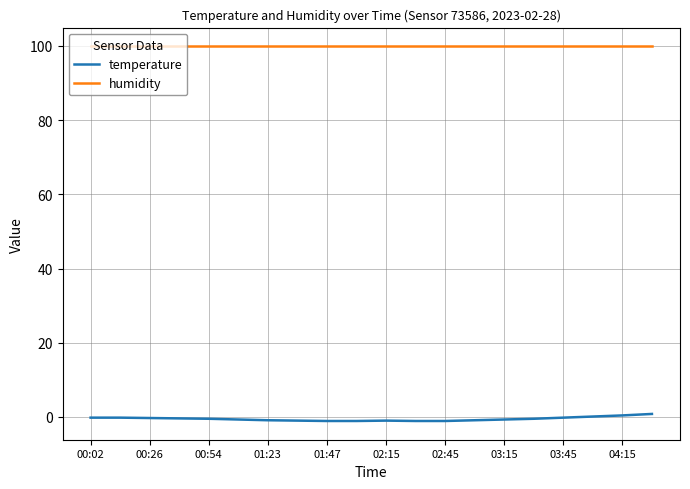

What is the greatest value displayed?

99.9